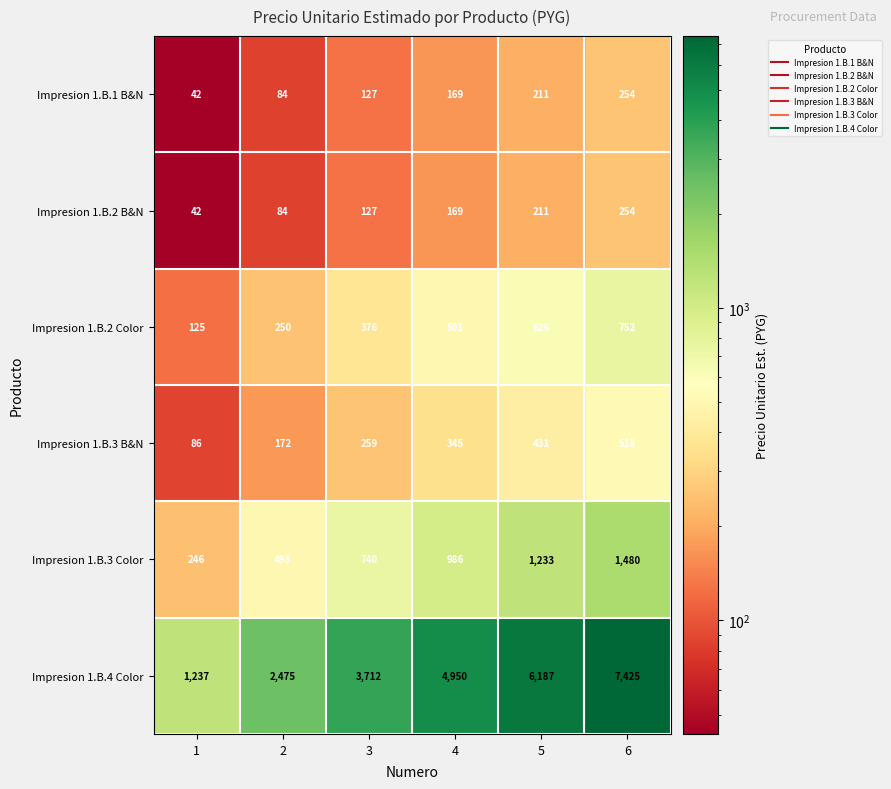

What is the difference between the second highest and minimum values in the Impresion 1.B.4 Color series?

4950